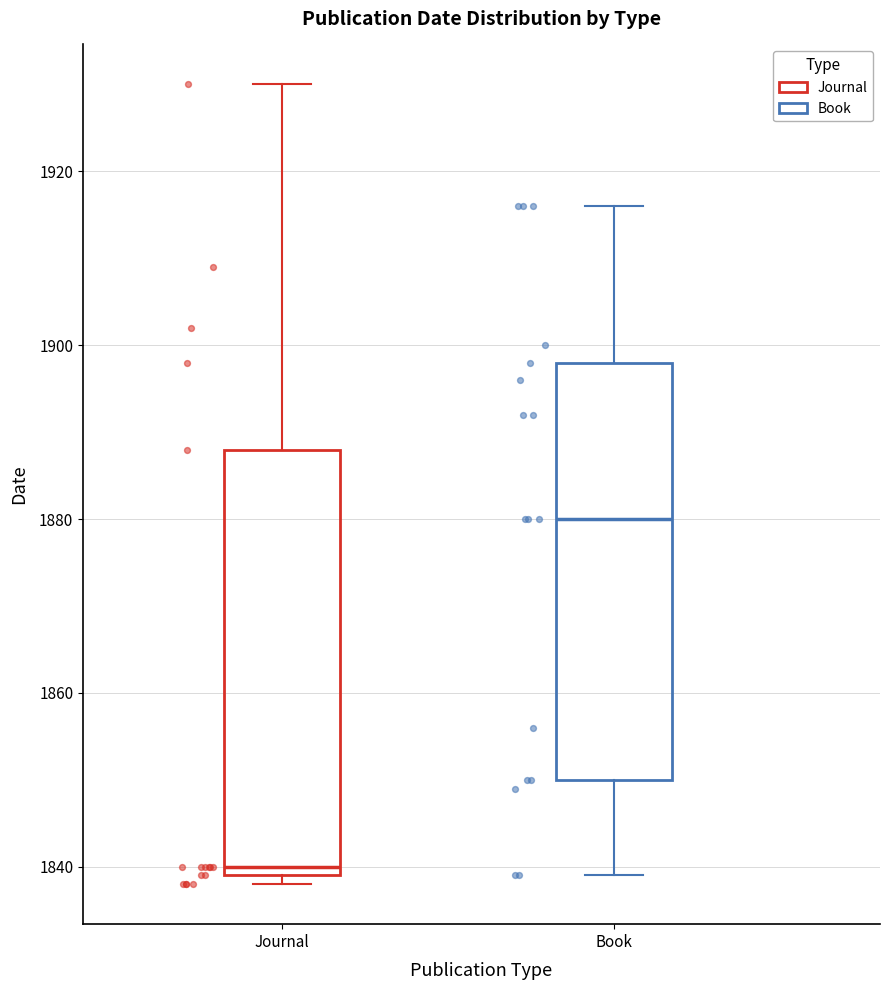

Reading left to right, read every box against the y-axis: the position of its median line, the range the box covers, and the ends of its whiskers. The values are not printed on the chart, so give them approximately, as read against the axis.

Journal: median 1840 (just above the box's lower edge), box 1840 to 1888, whiskers 1838 to 1930
Book: median 1880, box 1850 to 1898, whiskers 1840 to 1916